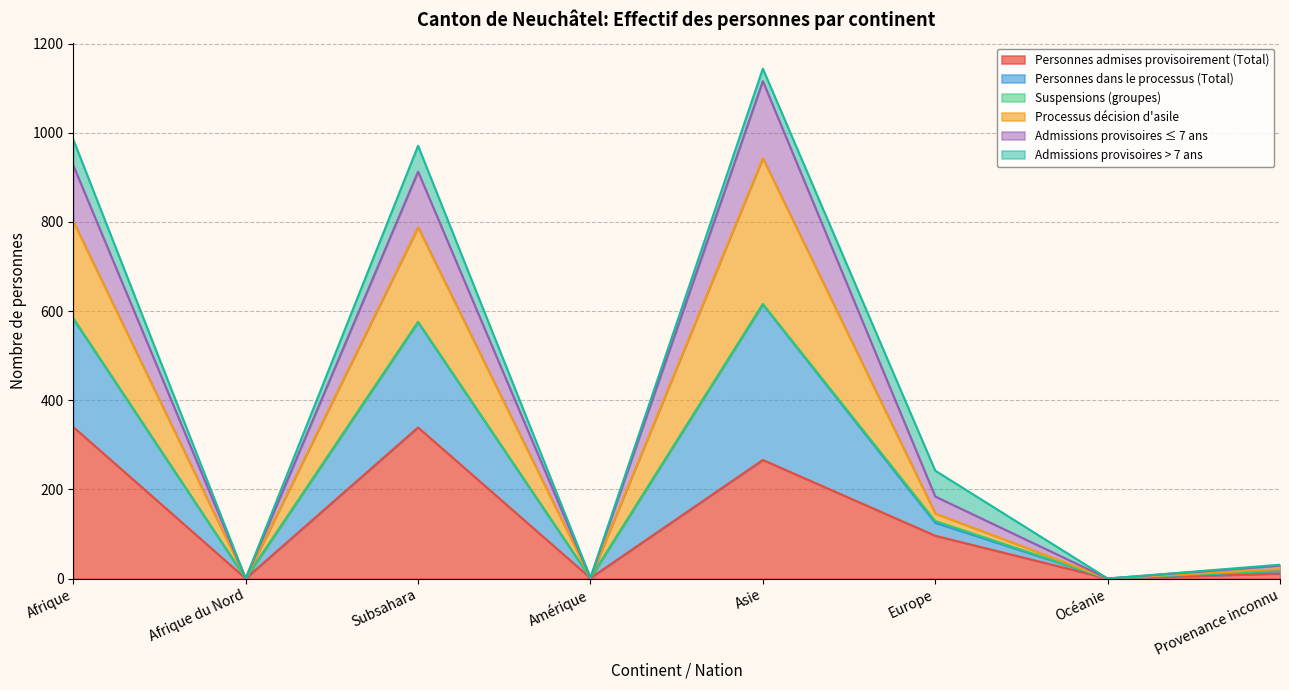

At which category is the sum across all series the highest?

Asie